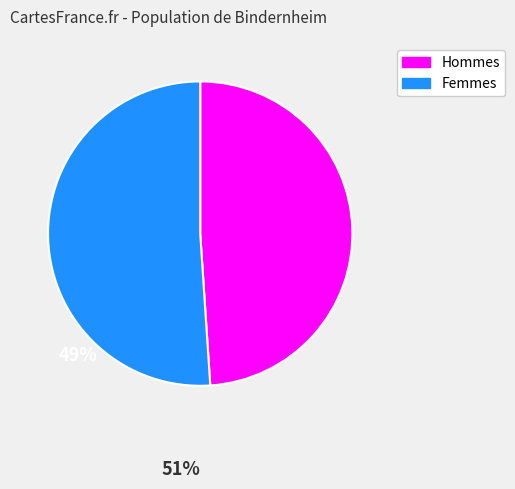

Does any single category account for the majority?

Yes